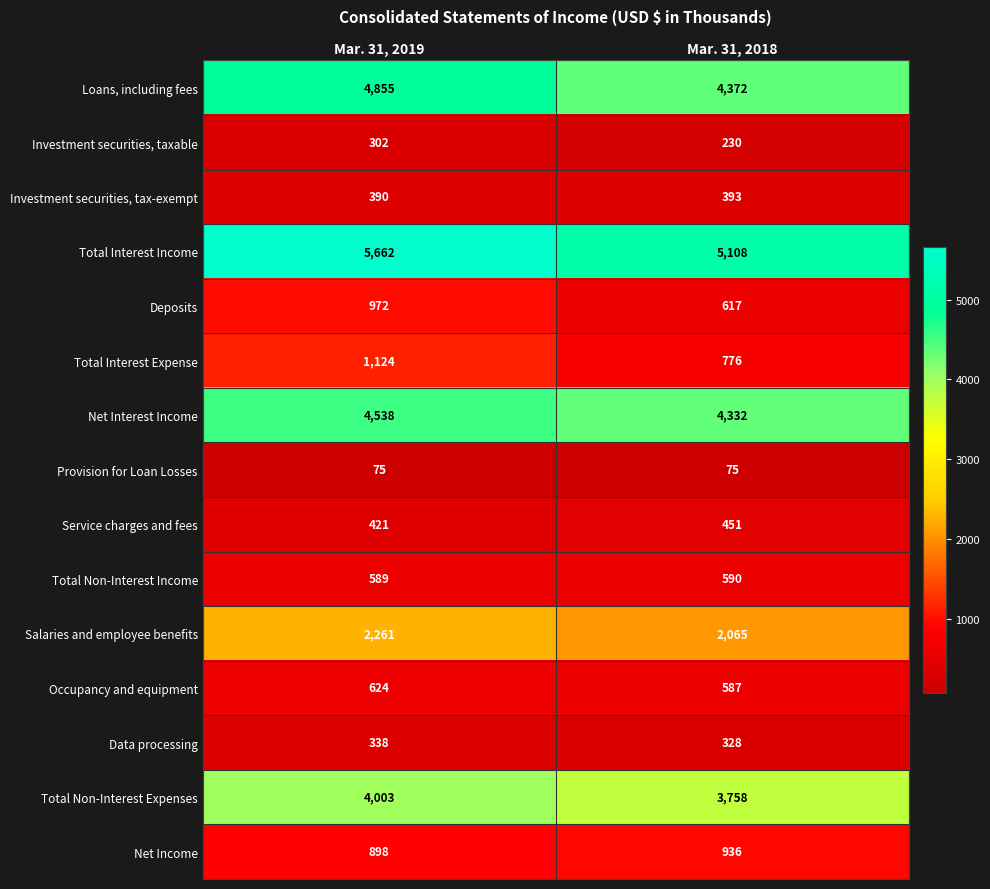

At which category does the chart reach its peak across all series?

Mar. 31, 2019